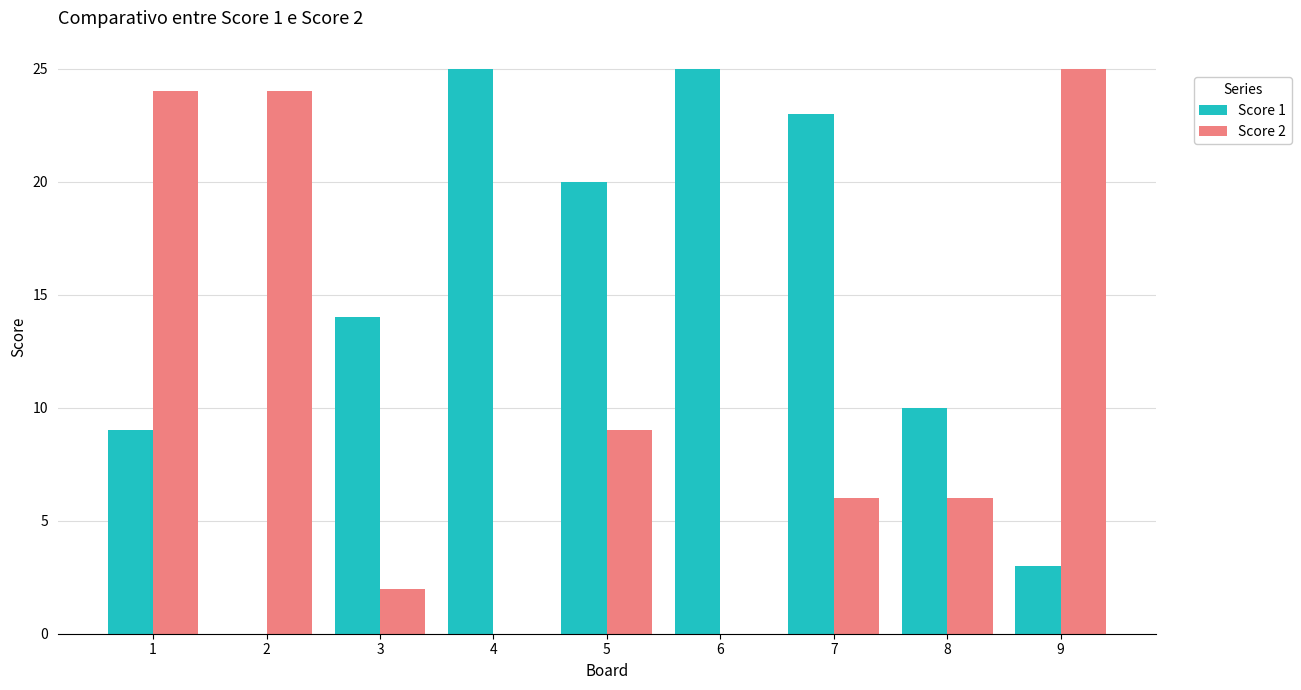

The Score 2 series shows 12 at 5. True or false?

False